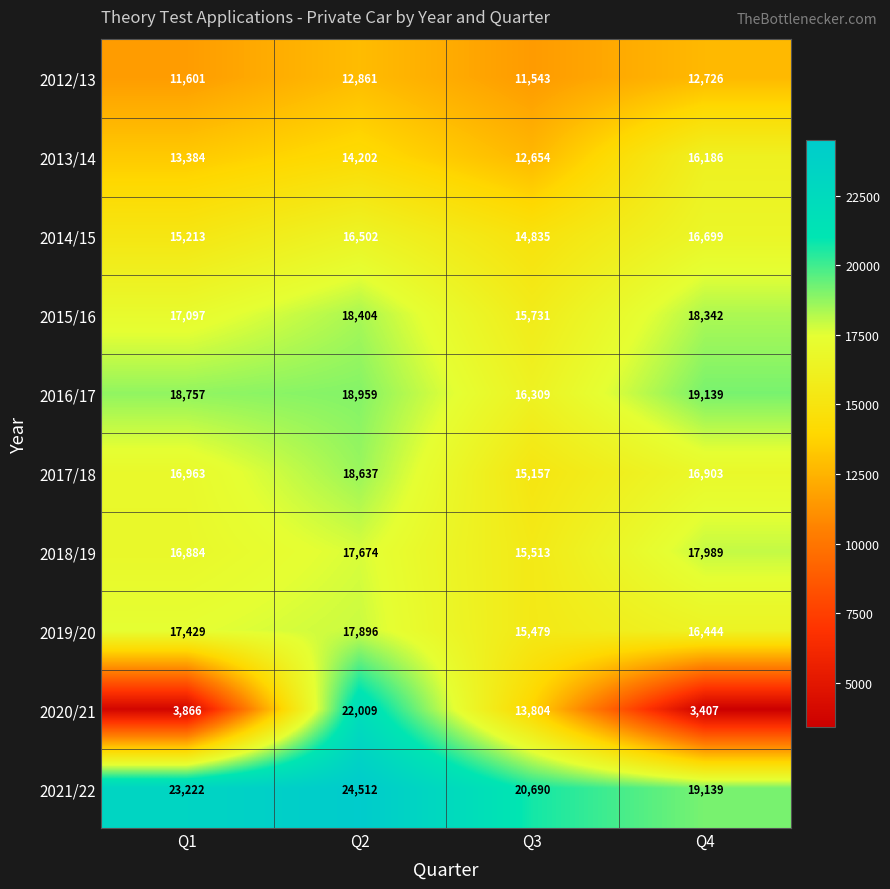

At which category does the chart reach its peak across all series?

Q2